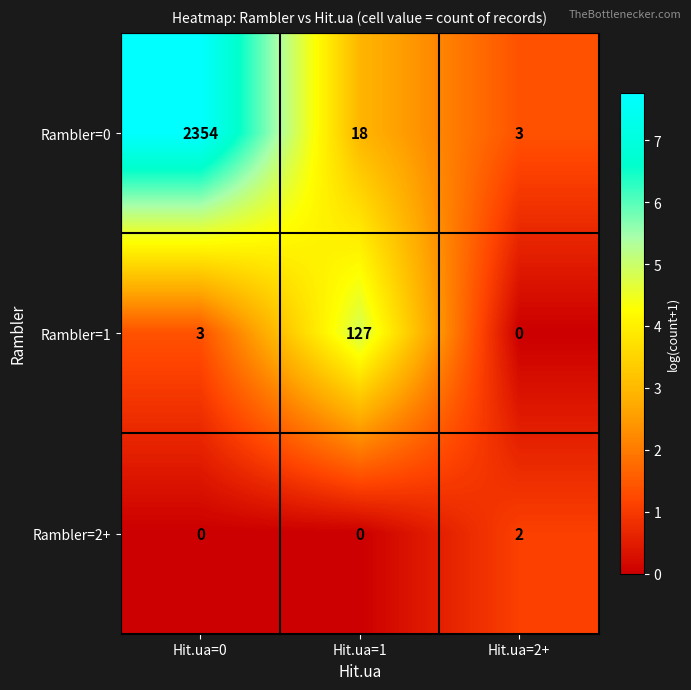

Reading left to right, what are all the values shown in this chart?

Rambler=0: Hit.ua=0=2354	Hit.ua=1=18	Hit.ua=2+=3
Rambler=1: Hit.ua=0=3	Hit.ua=1=127	Hit.ua=2+=0
Rambler=2+: Hit.ua=0=0	Hit.ua=1=0	Hit.ua=2+=2